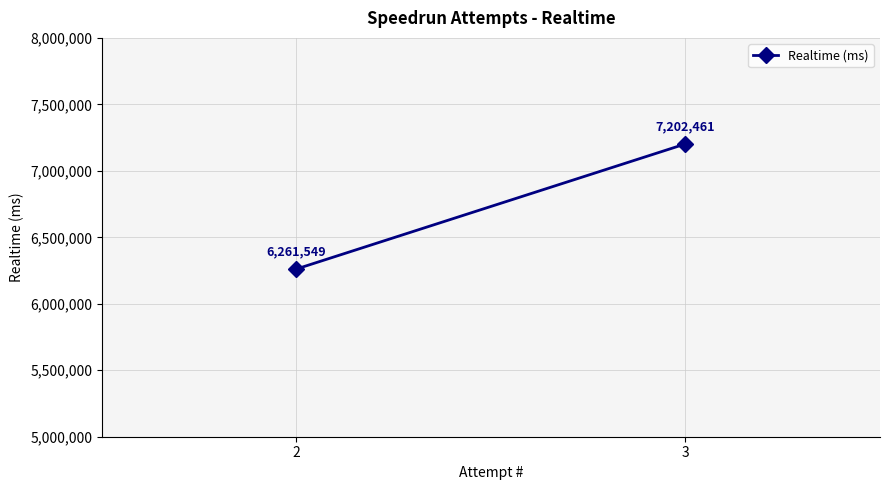

What is the average value?

6732005